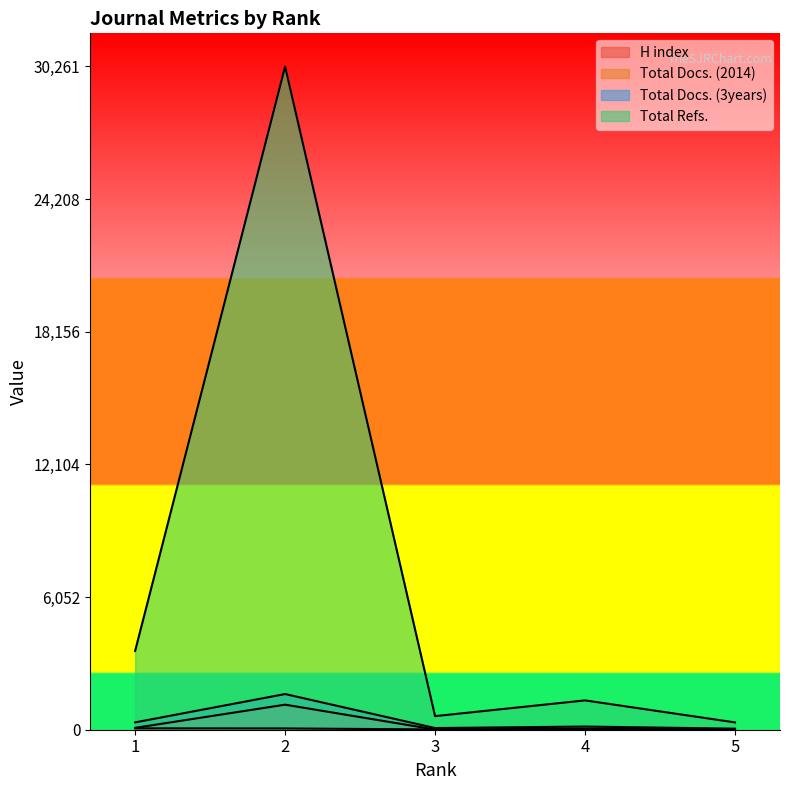

Which category has the highest value in the Total Docs. (3years) series?

2